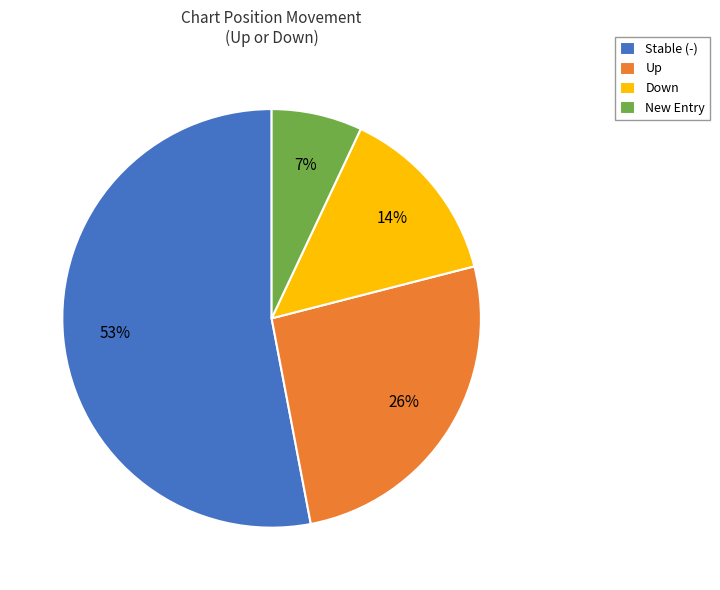

Which category has the smallest portion of the pie?

New Entry